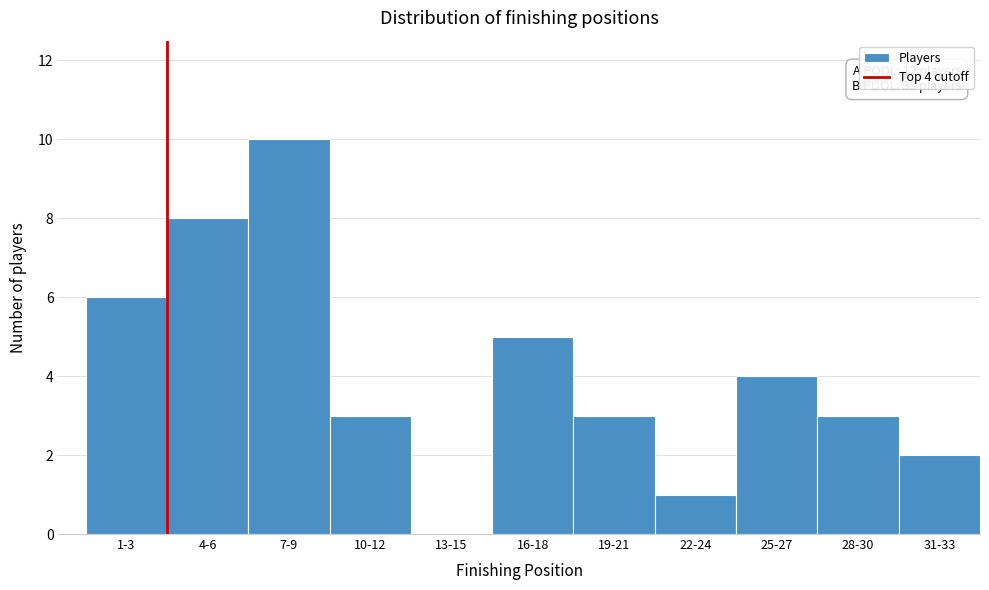

Reading right to left, list all the values displayed in this chart.

31-33=2	28-30=3	25-27=4	22-24=1	19-21=3	16-18=5	13-15=0	10-12=3	7-9=10	4-6=8	1-3=6